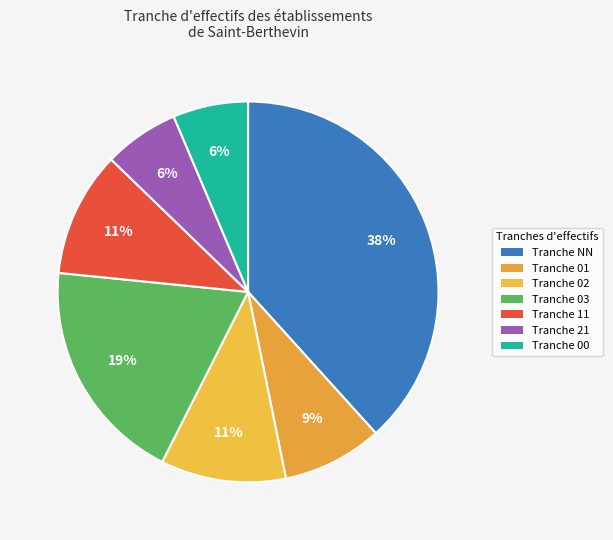

Count the number of slices in the pie.

7